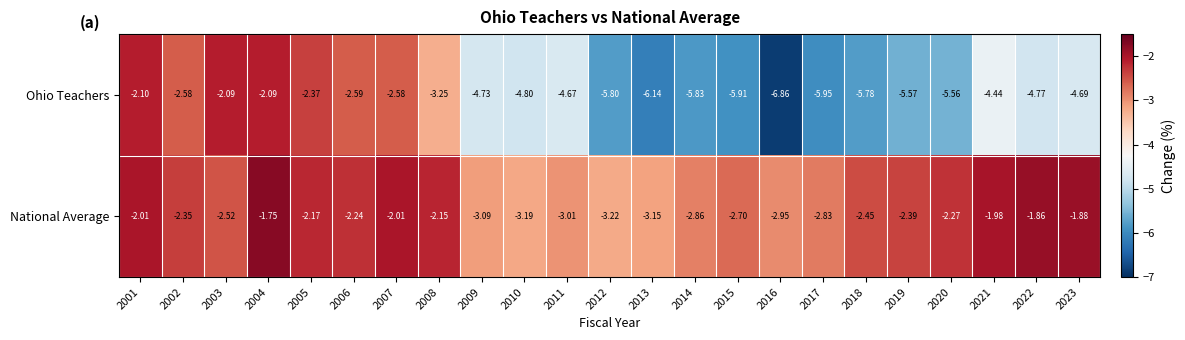

Rank the series by their maximum value, from lowest to highest.

Ohio Teachers, National Average